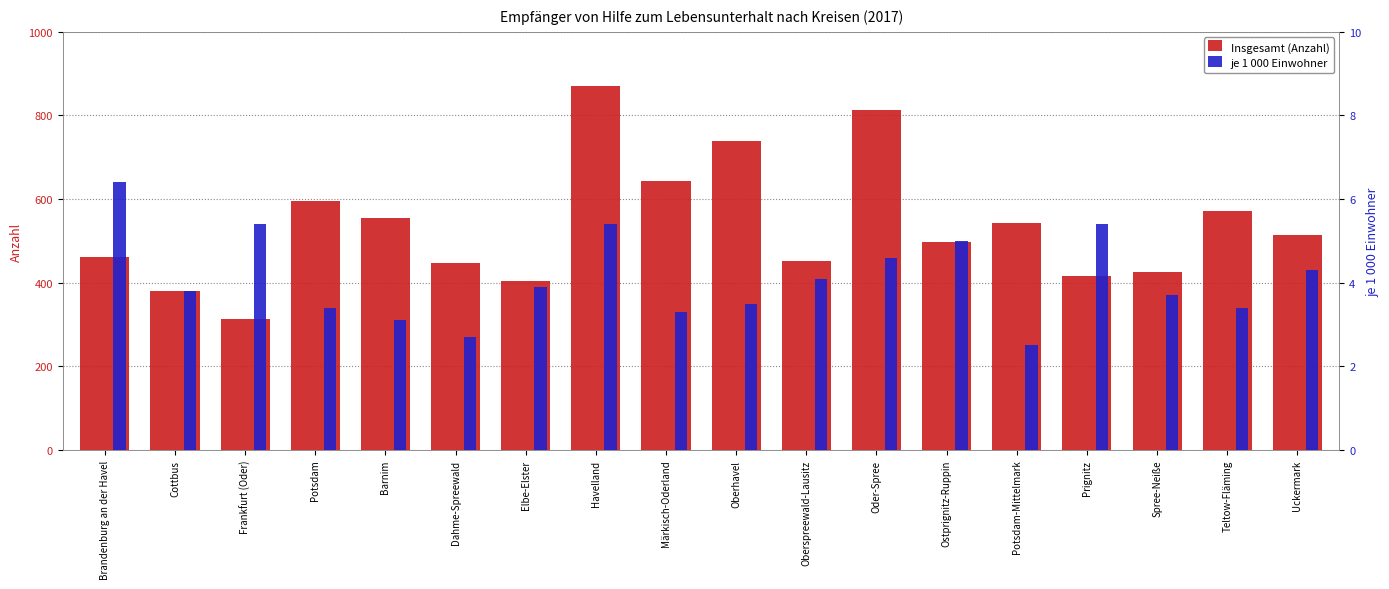

What are all the series names shown in the legend?

Insgesamt (Anzahl), je 1 000 Einwohner